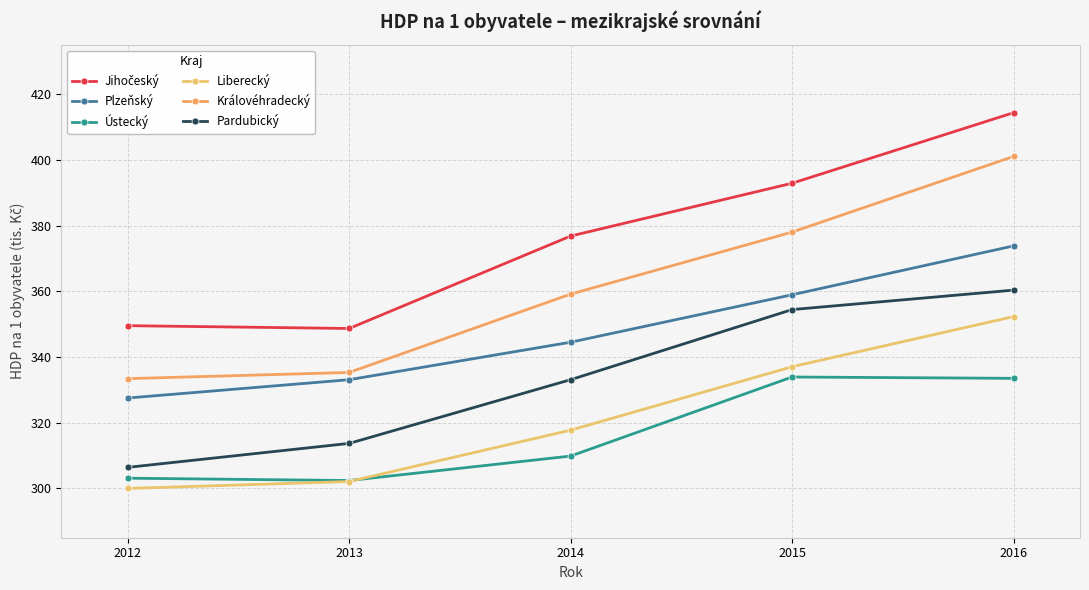

Which category has the highest value across all series?

2016